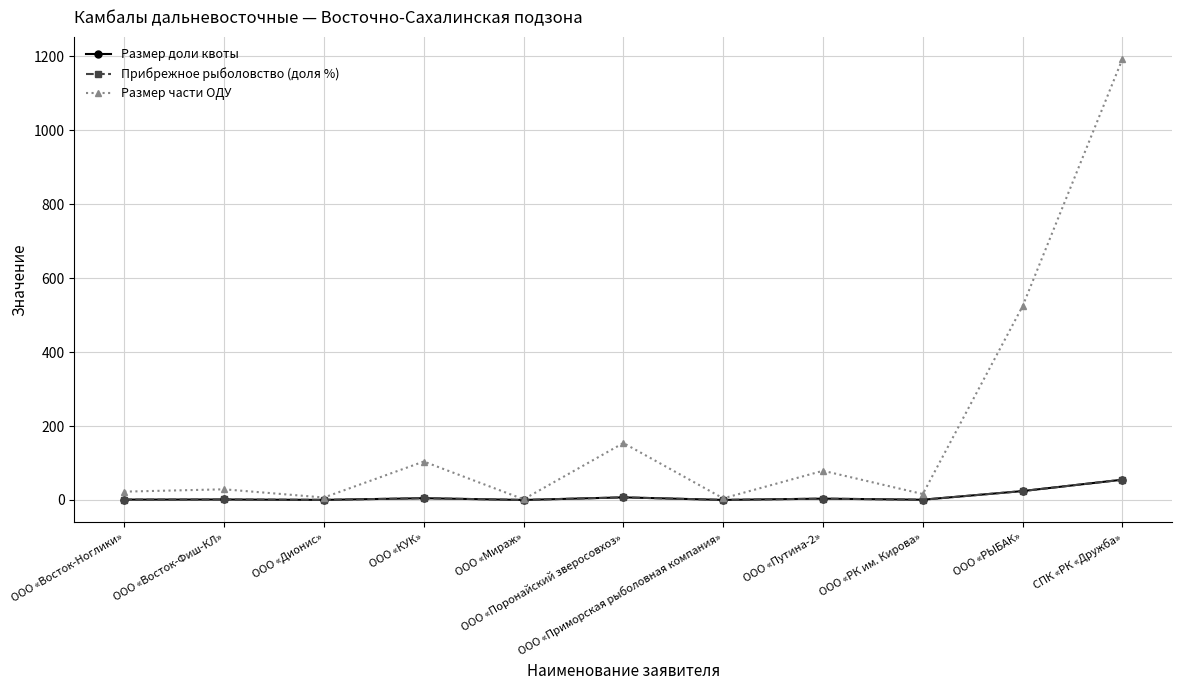

Is it true that Размер доли квоты equals 4.9 at ООО «Поронайский зверосовхоз»?

False